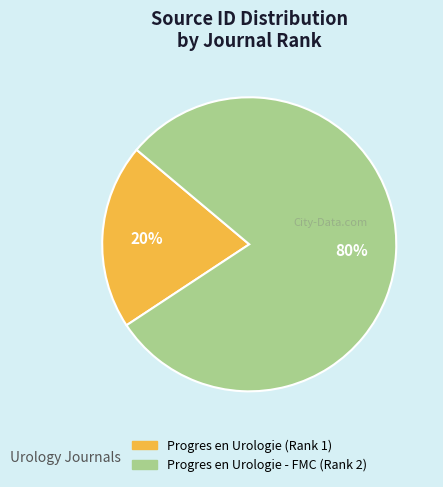

To the nearest percent, what portion does Progres en Urologie - FMC (Rank 2) represent?

80%